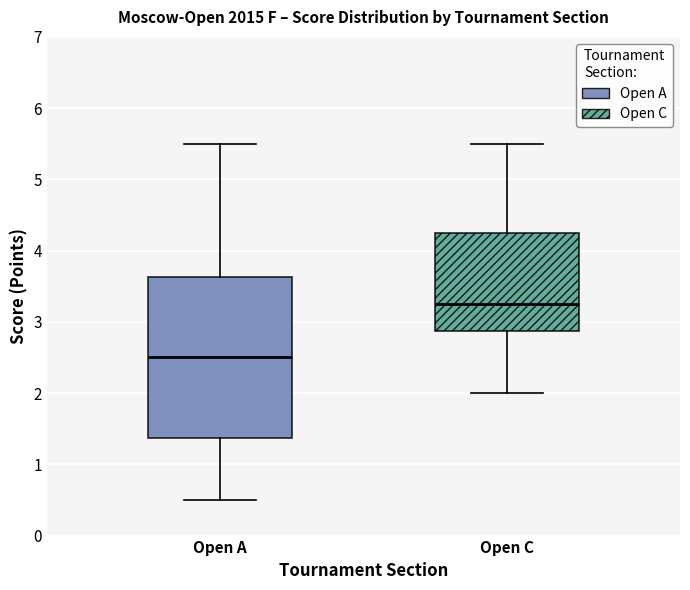

Which box has the highest median line?

Open C